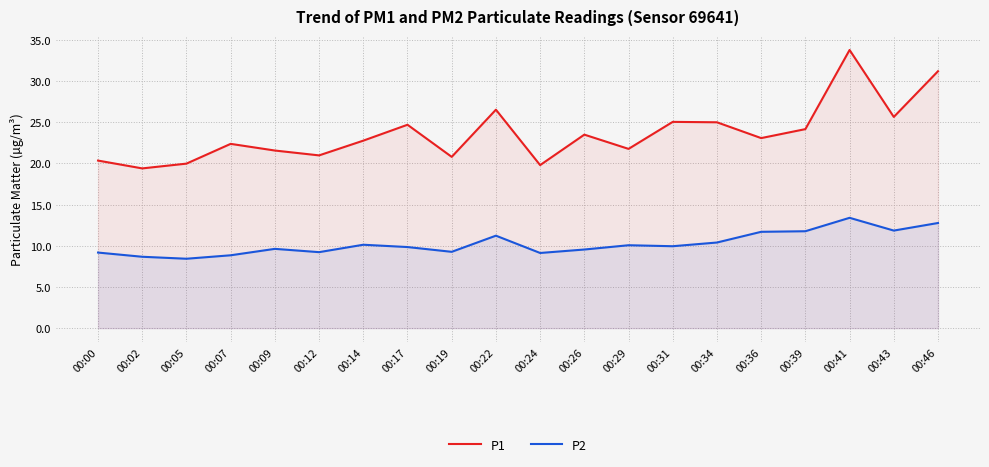

What is the approximate value of P2 at 00:36?

11.7